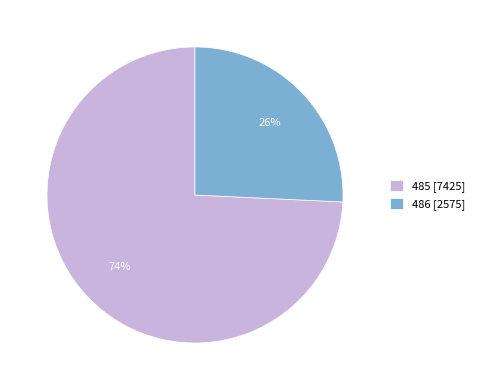

Does 485 represent more than half of the total?

Yes